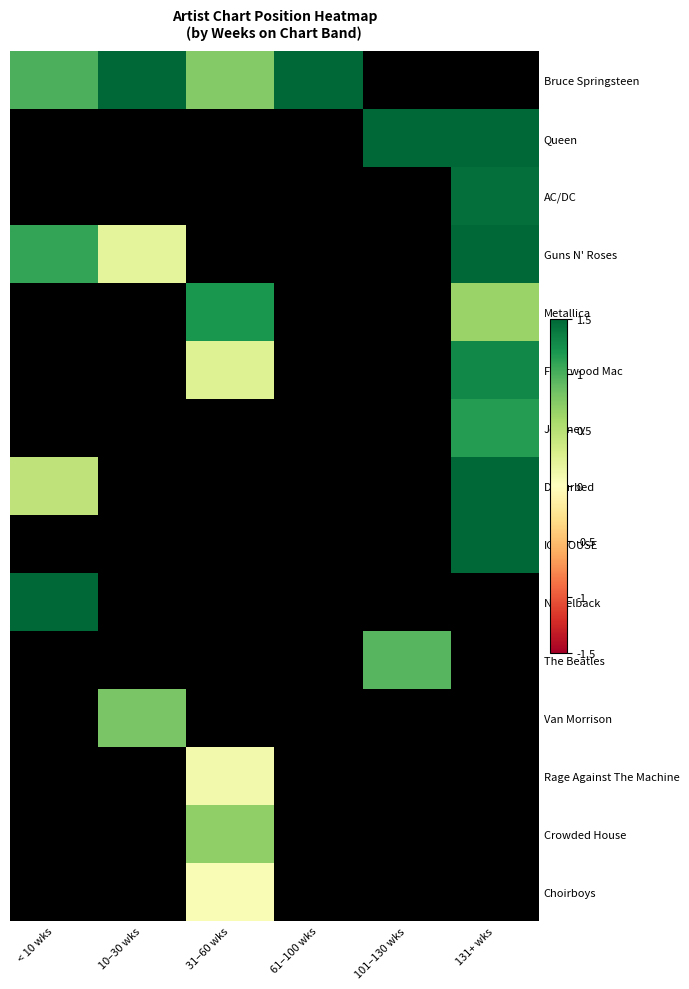

Is it true that Disturbed equals 1.8 at 131+ wks?

True